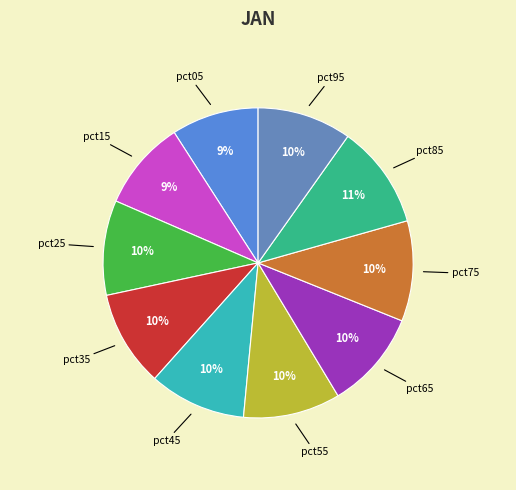

How many slices are in this pie chart?

10